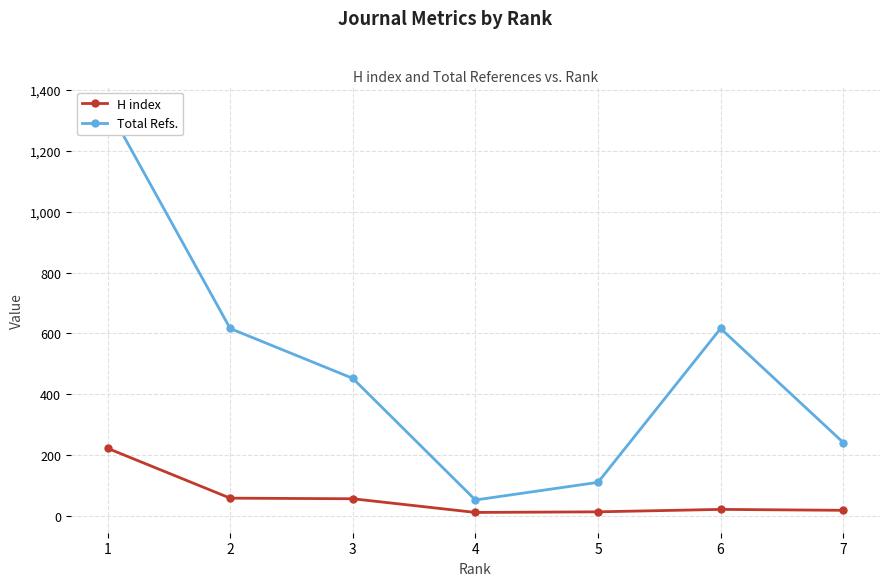

Where is the first local minimum for H index?

4